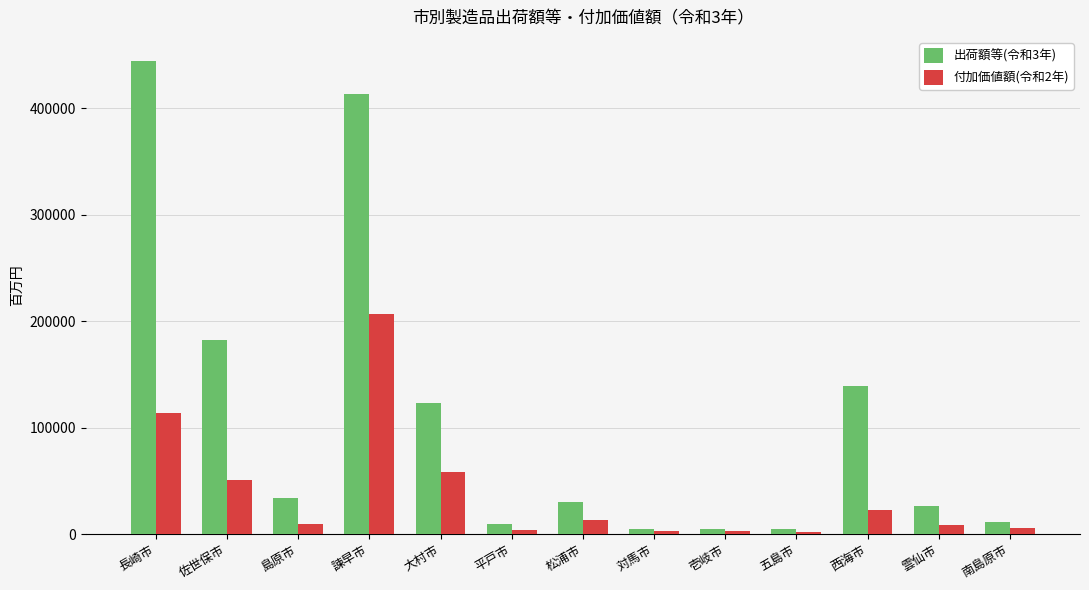

At which label does 出荷額等(令和3年) reach its peak?

長崎市